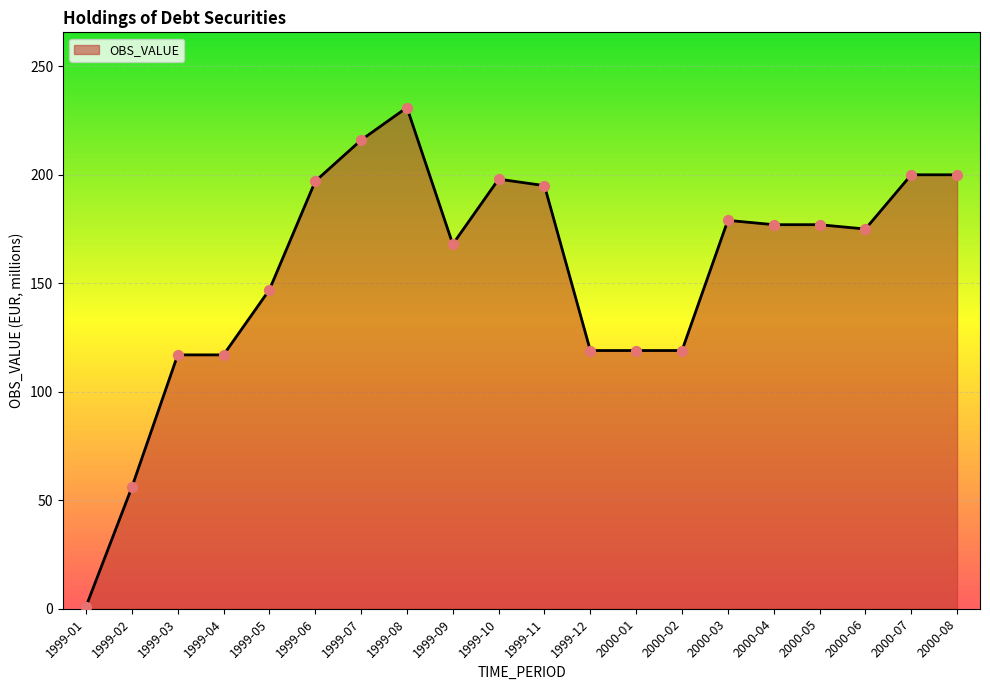

What is the ratio of the value at 1999-06 to the value at 1999-04?

1.7